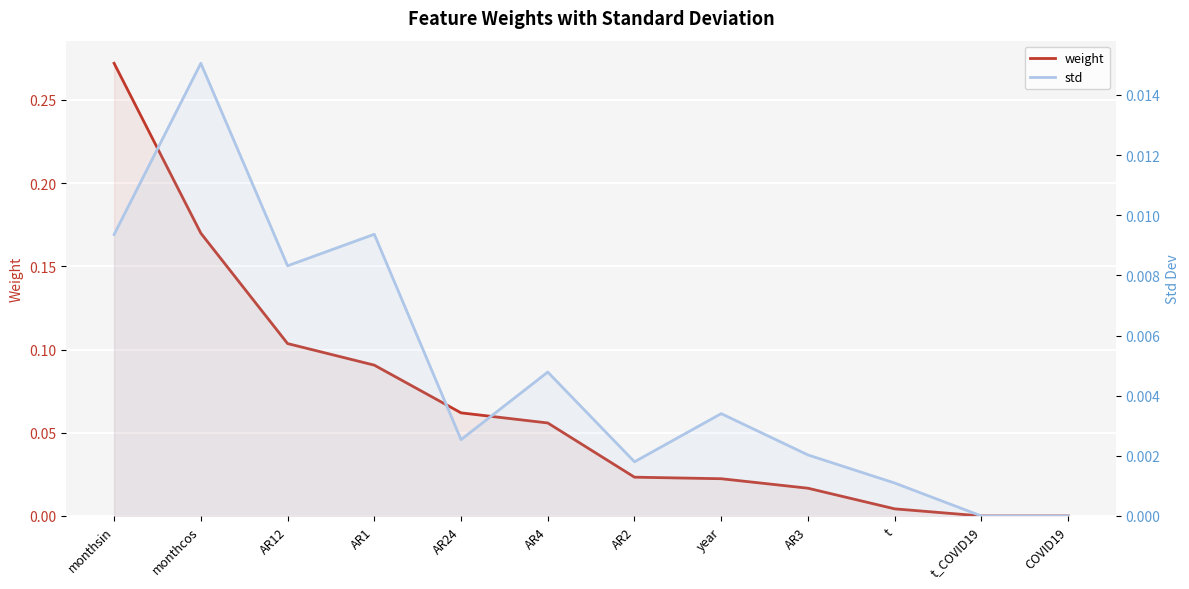

How many interior local peaks does the std series have?

4